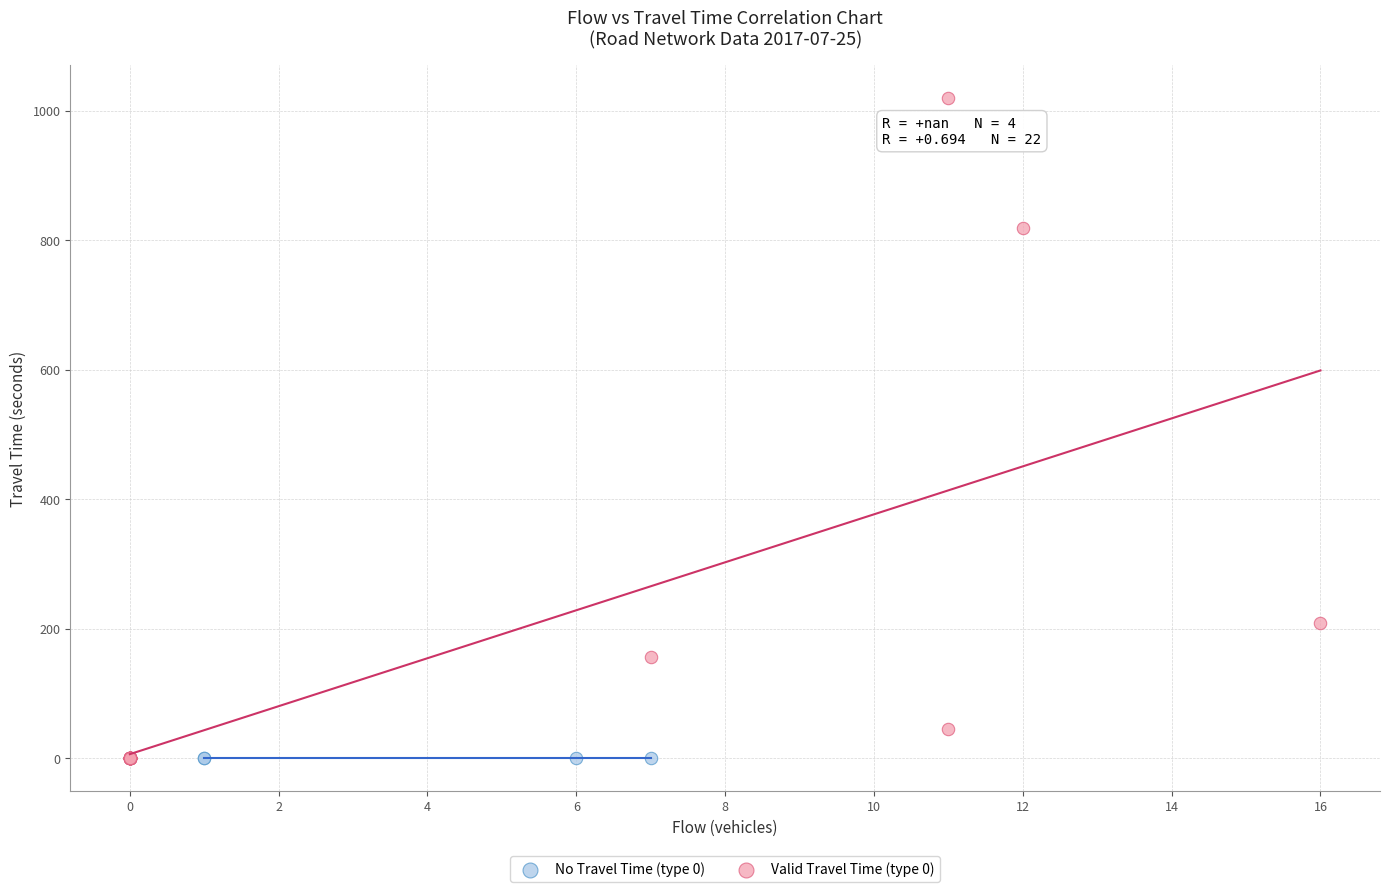

Which series contains the highest Y value?

Valid Travel Time (type 0)